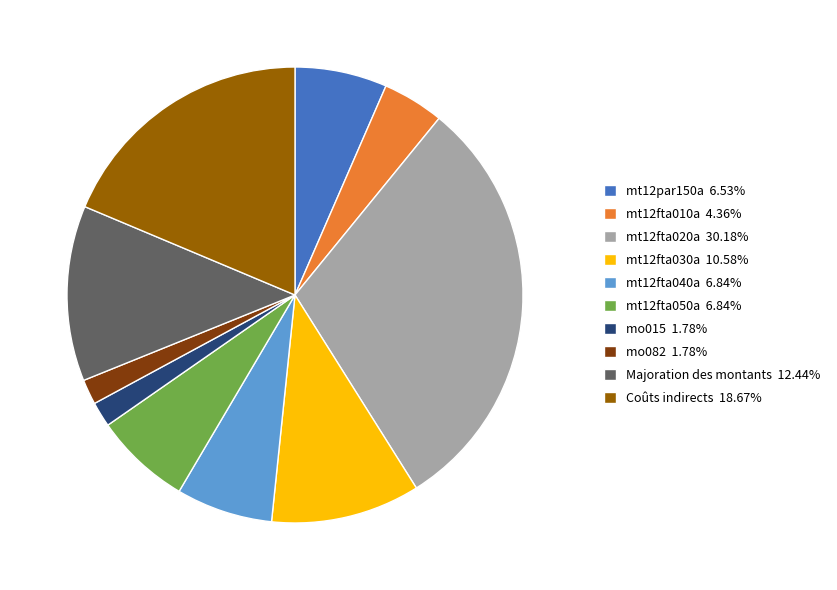

Is it true that Majoration des montants is 25% of the pie?

False